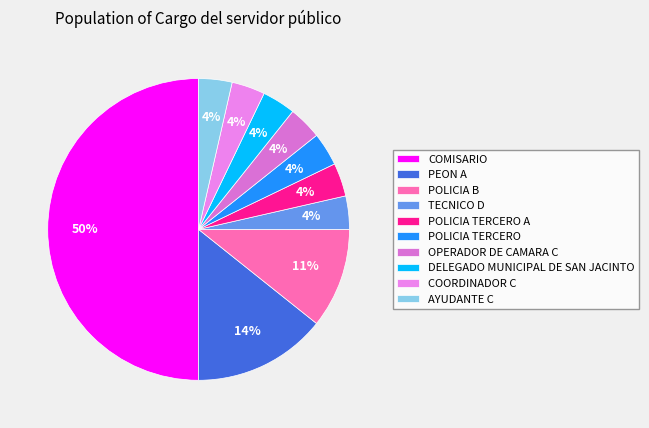

How many segments does this pie chart have?

10